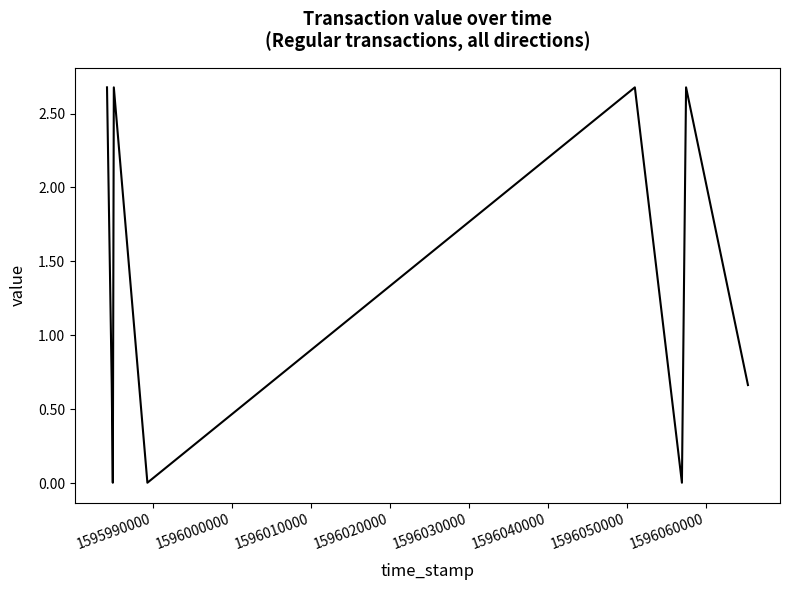

How many interior local peaks (higher than both neighbors) does the data have?

3